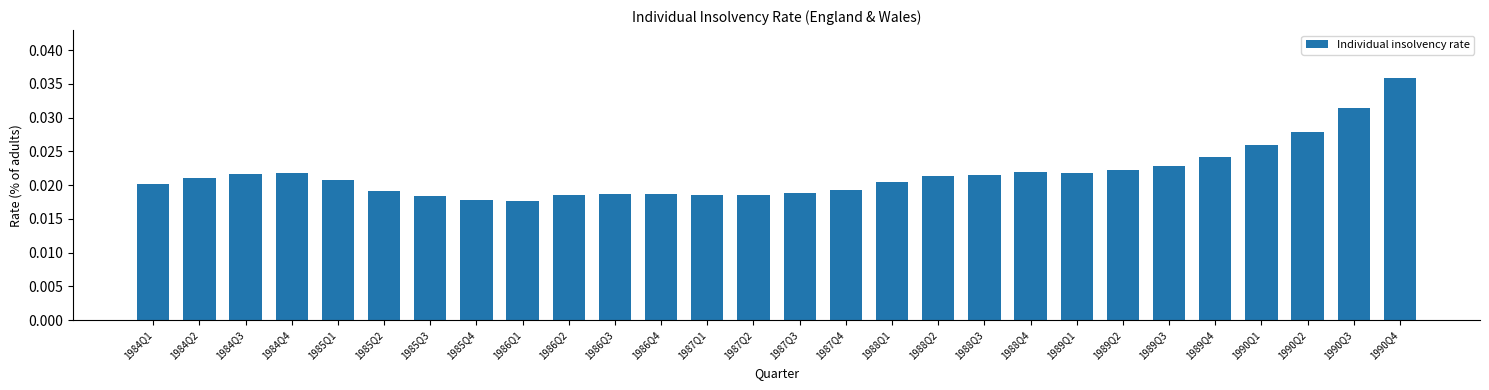

Which has a higher value, 1984Q2 or 1985Q4?

1984Q2